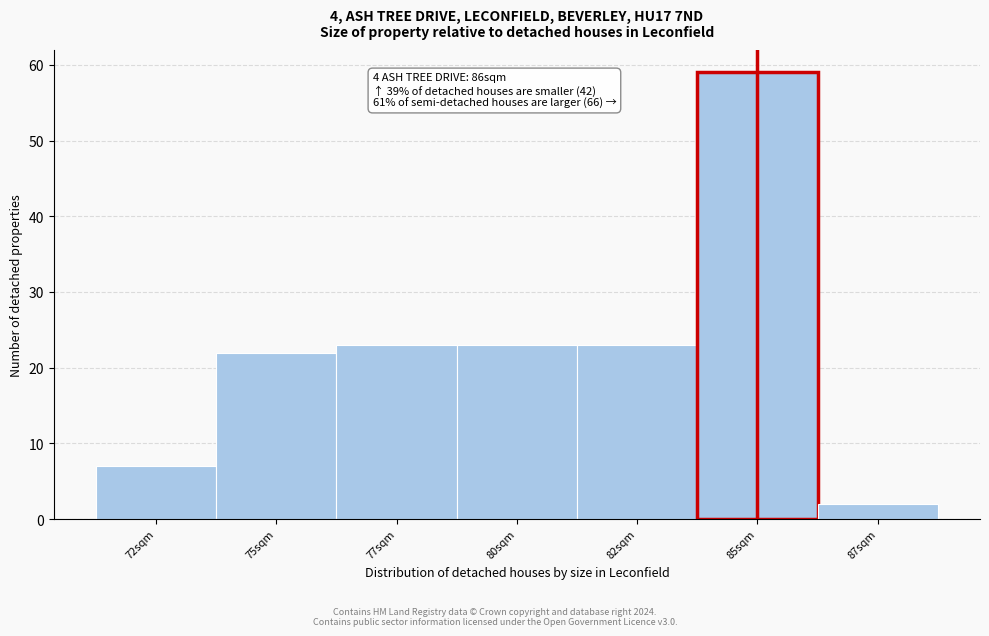

Reading left to right, transcribe all the data shown in this chart.

7	22	23	23	23	59	2